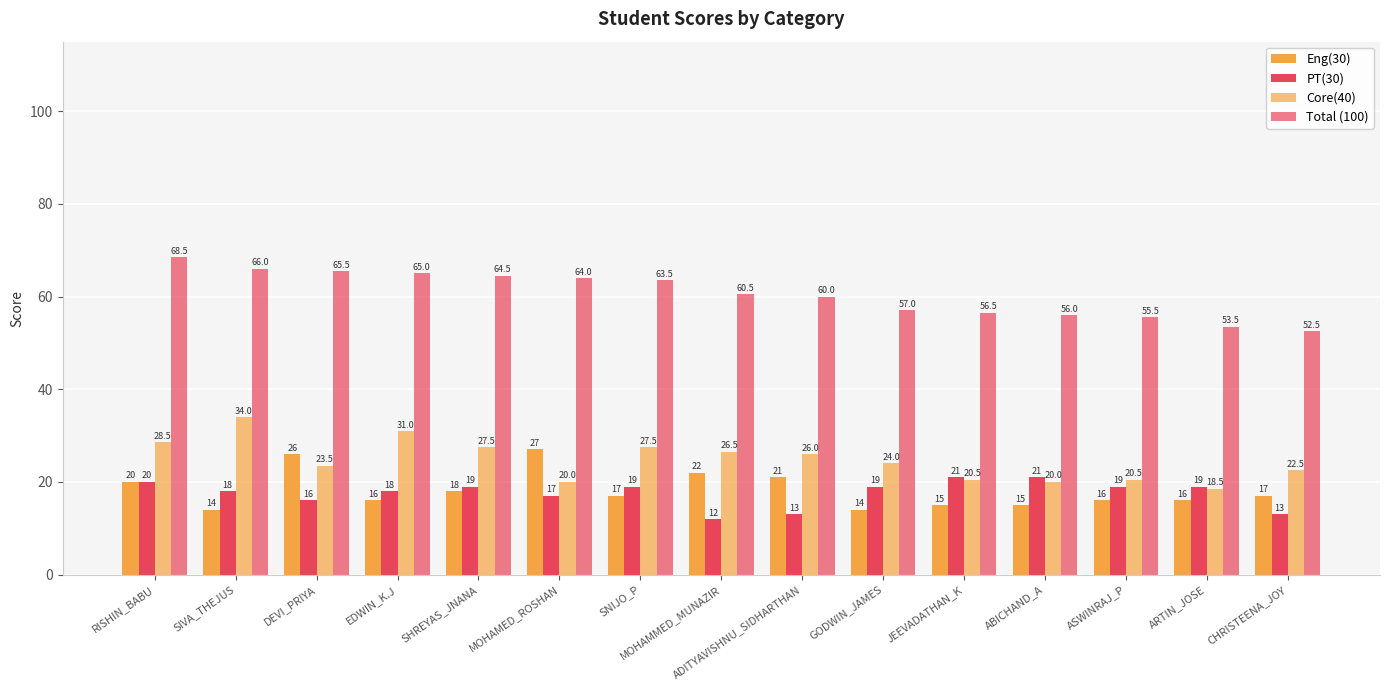

How many bars are there in each group?

4